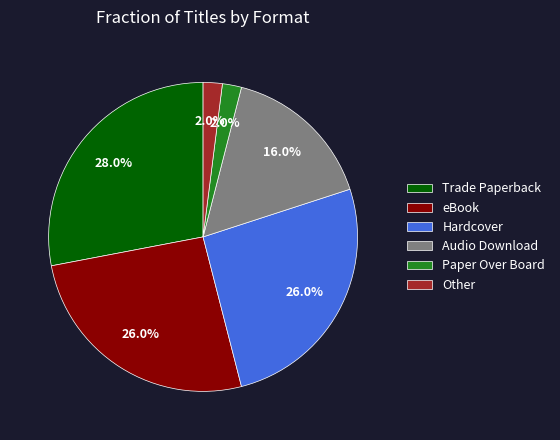

How many slices are in this pie chart?

6